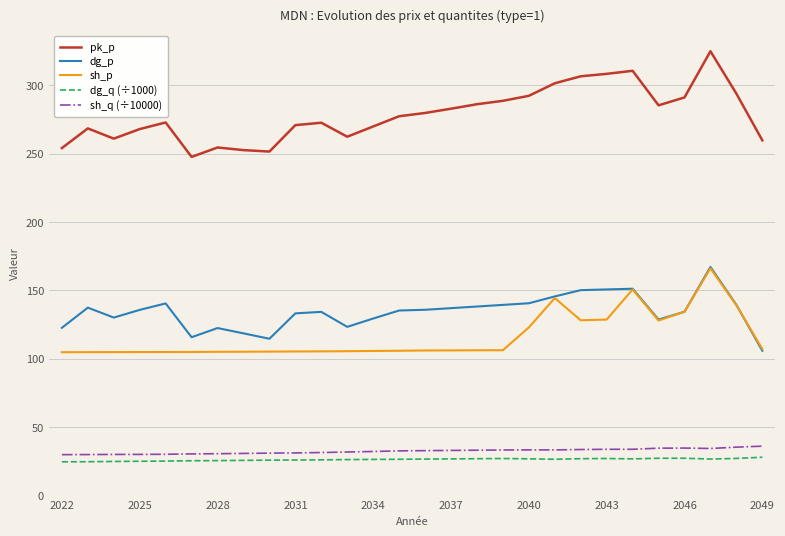

What is the average value of the sh_q (÷10000) series?

32.5